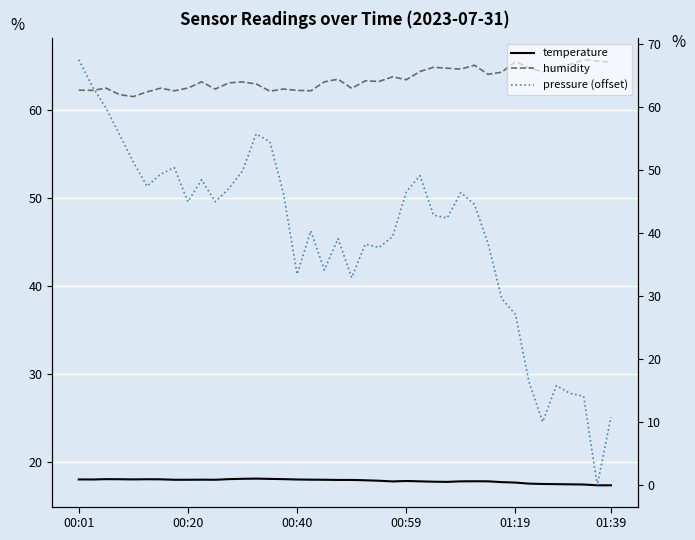

What is the difference between the highest and lowest values at 28?

46.9